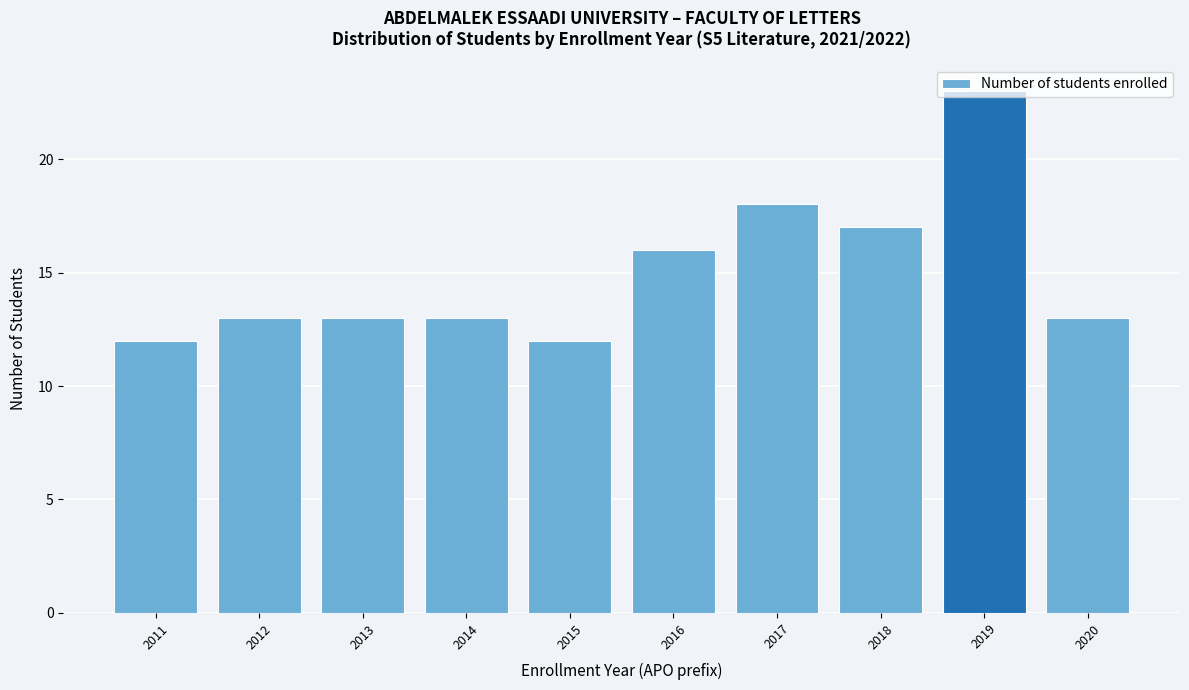

What is the value of the 4th bar from the left?

13